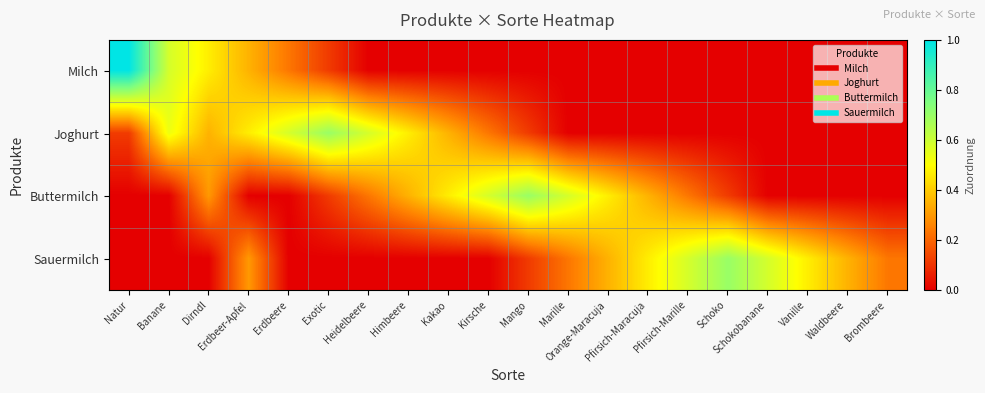

List the series in order of their peak value, lowest first.

Joghurt, Buttermilch, Sauermilch, Milch